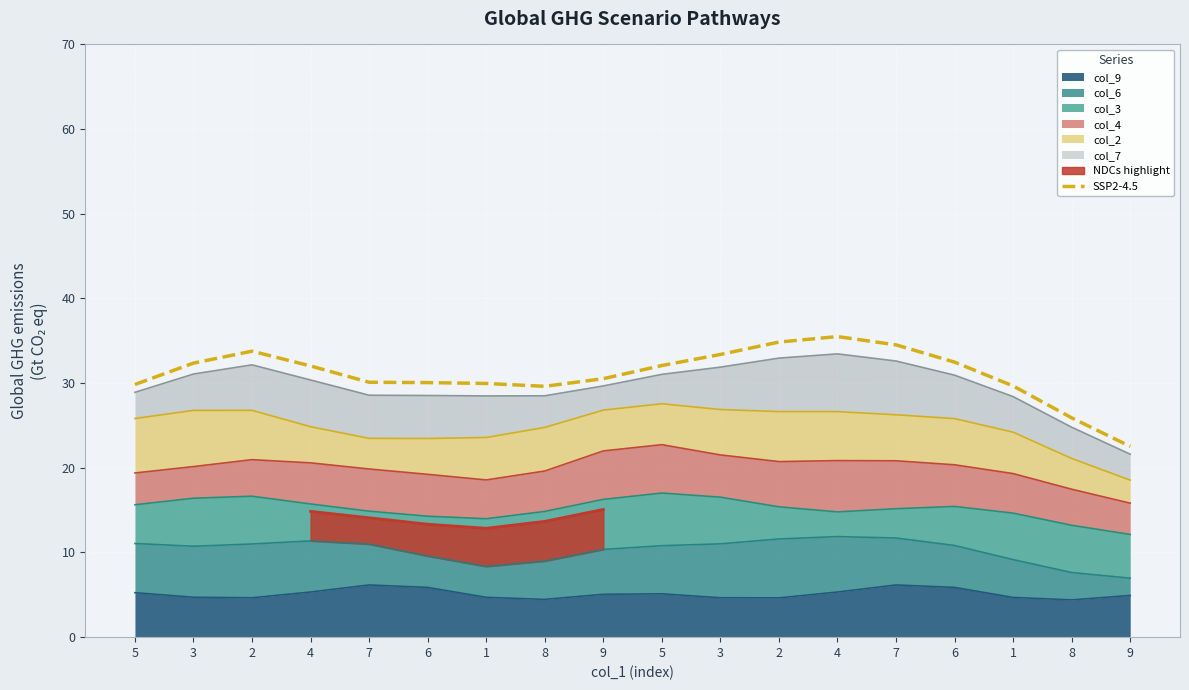

List the labels in order of value, smallest first.

9, 8, 8, 1, 5, 1, 6, 7, 9, 4, 5, 3, 6, 3, 2, 7, 2, 4